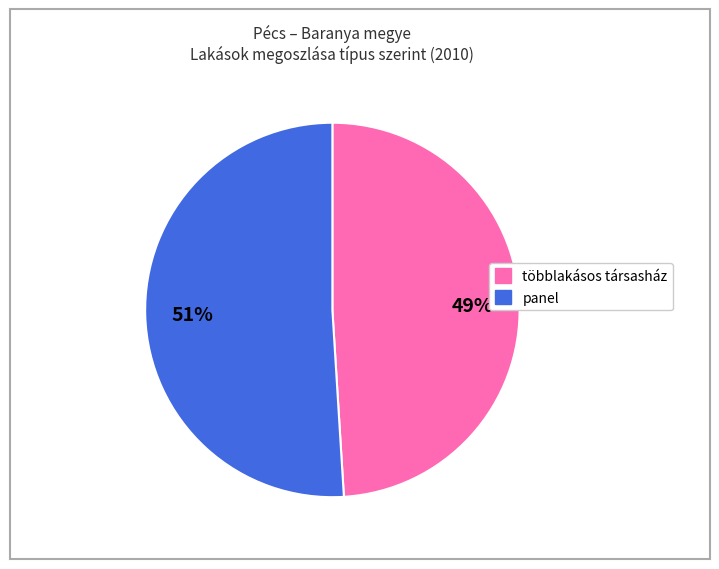

Which slice represents more than half of the pie?

panel